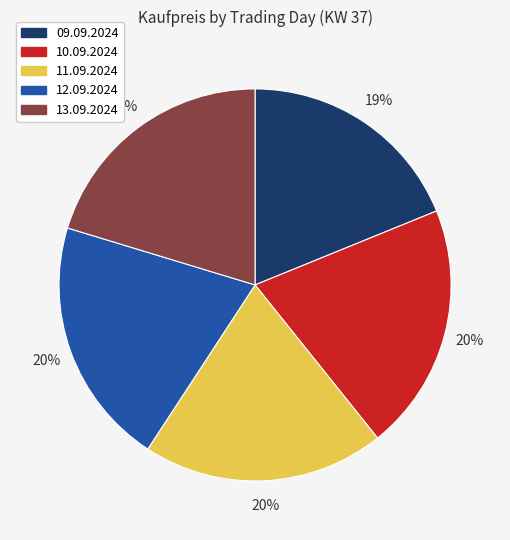

Which category has the smallest portion of the pie?

09.09.2024